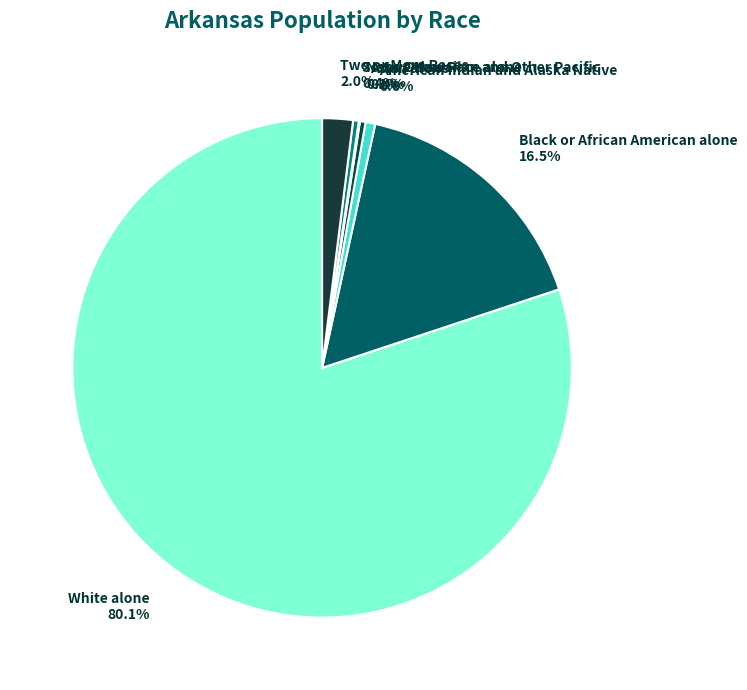

Between Black or African American alone 16.5% and Some Other Race alone 0.4%, which is larger?

Black or African American alone 16.5%